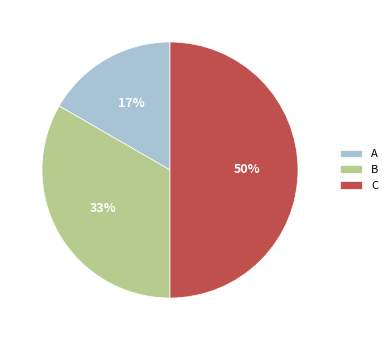

Rank the categories by value from highest to lowest.

C, B, A